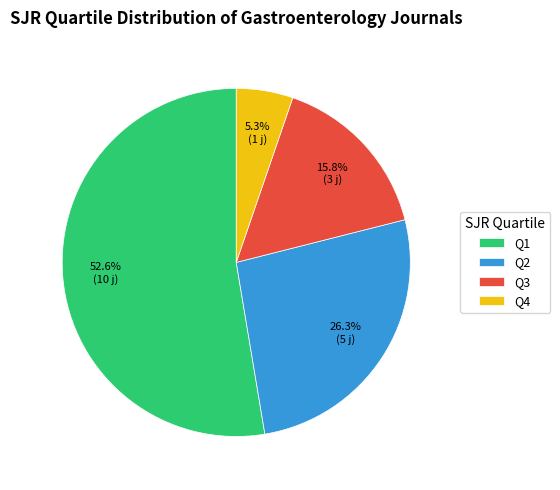

Which has a higher value, Q1 or Q2?

Q1